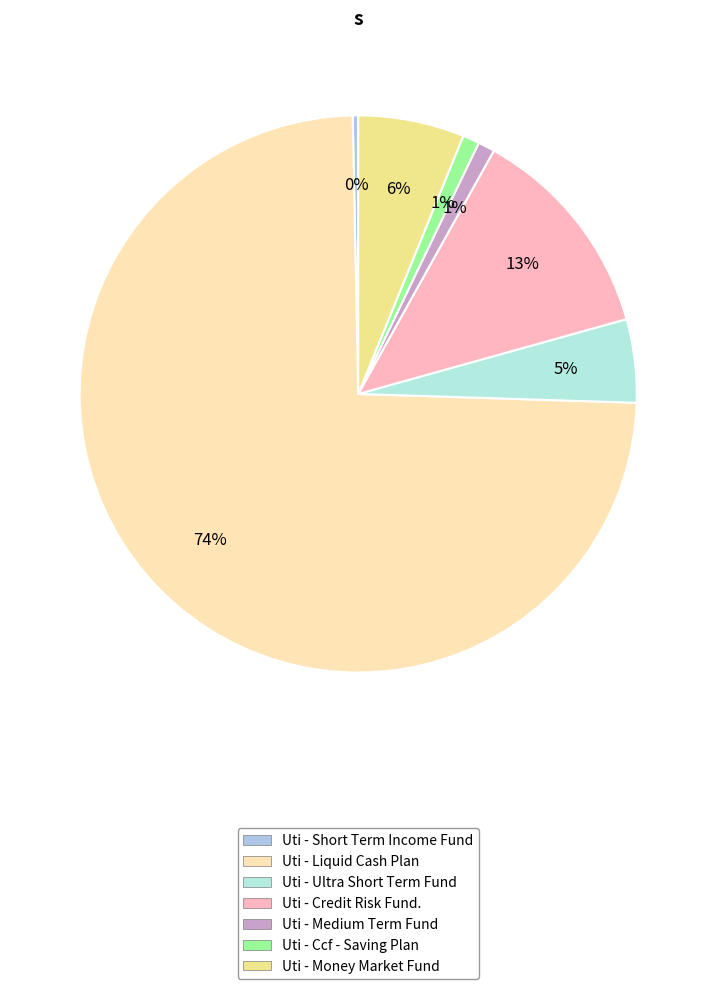

Count the number of slices in the pie.

7